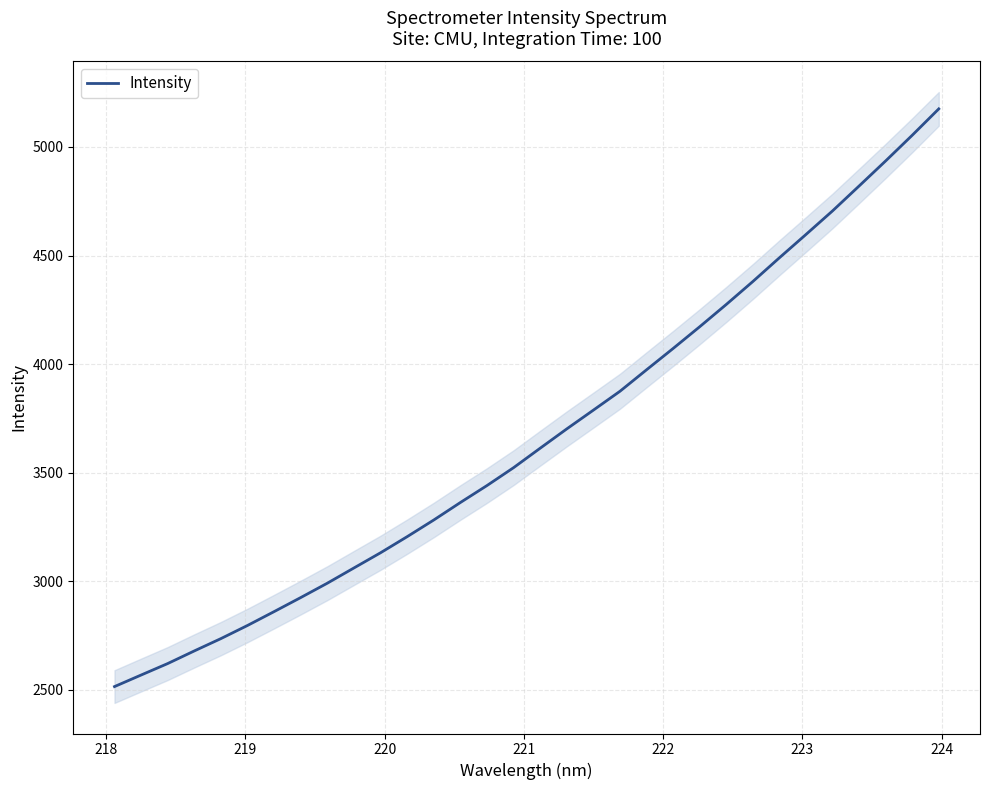

What is the maximum value for Intensity?

5175.7